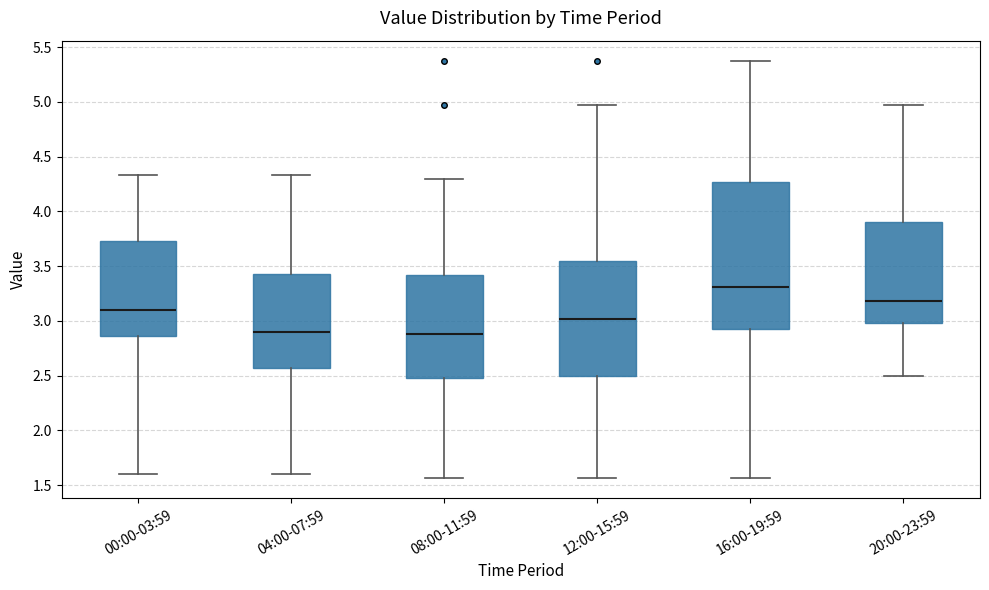

Reading left to right, read every box against the y-axis: the position of its median line, the range the box covers, and the ends of its whiskers. The values are not printed on the chart, so give them approximately, as read against the axis.

00:00-03:59: median 3.10, box 2.85 to 3.75, whiskers 1.60 to 4.35
04:00-07:59: median 2.90, box 2.60 to 3.45, whiskers 1.60 to 4.35
08:00-11:59: median 2.90, box 2.50 to 3.40, whiskers 1.55 to 4.30
12:00-15:59: median 3.00, box 2.50 to 3.55, whiskers 1.55 to 4.95
16:00-19:59: median 3.30, box 2.95 to 4.25, whiskers 1.55 to 5.35
20:00-23:59: median 3.20, box 3.00 to 3.90, whiskers 2.50 to 4.95